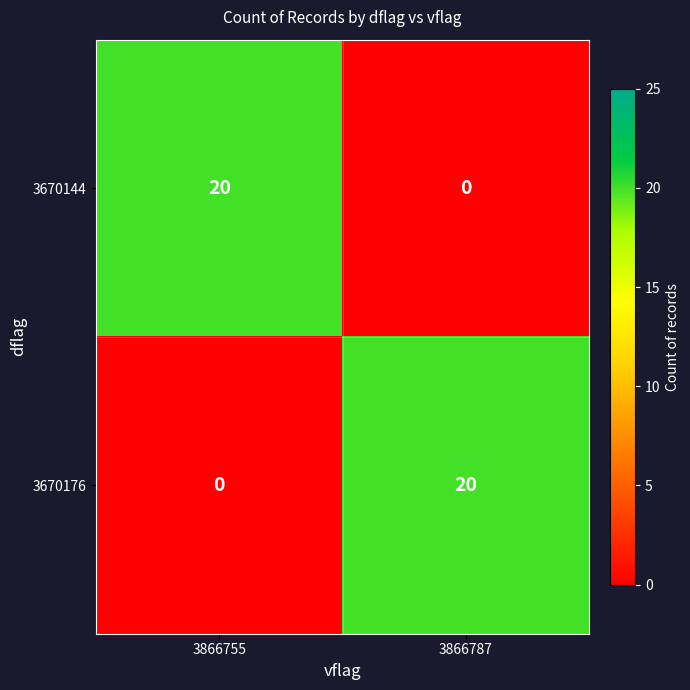

Which category has the highest value in the 3670176 series?

3866787